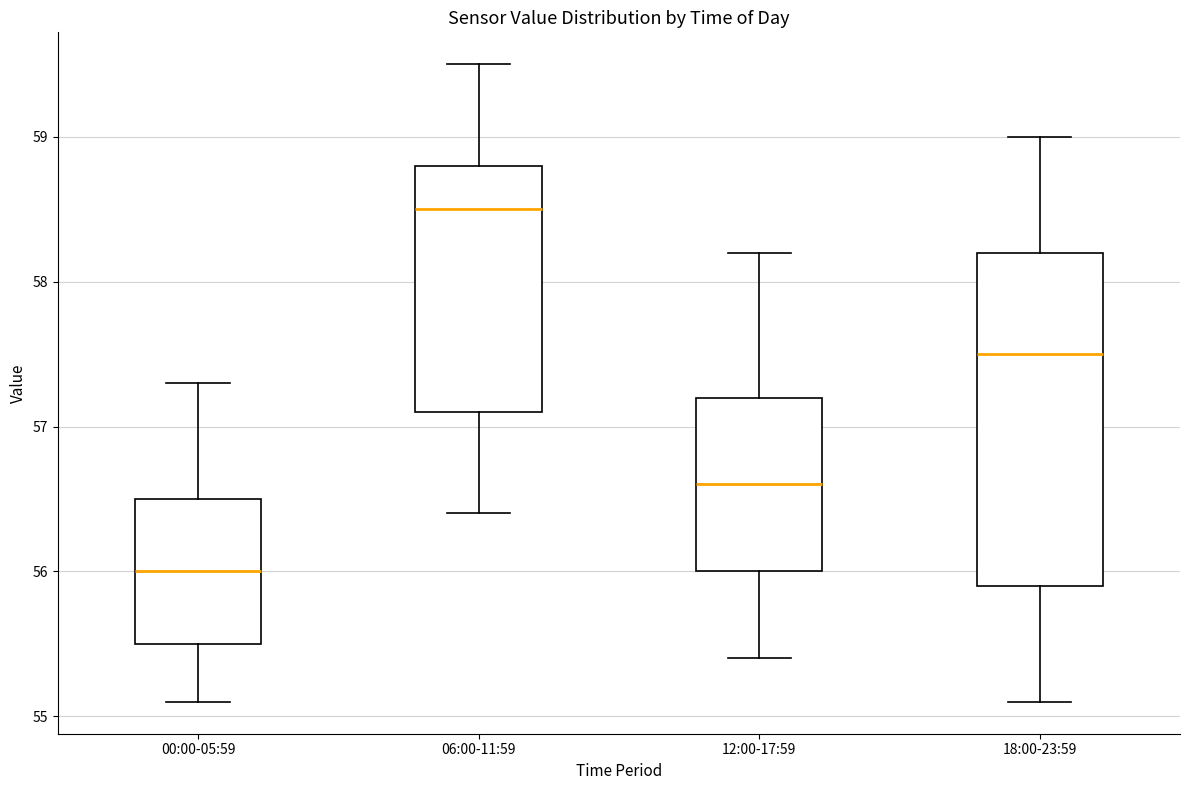

Reading left to right, read every box against the y-axis: the position of its median line, the range the box covers, and the ends of its whiskers. The values are not printed on the chart, so give them approximately, as read against the axis.

00:00-05:59: median 56.0, box 55.5 to 56.5, whiskers 55.1 to 57.3
06:00-11:59: median 58.5, box 57.1 to 58.8, whiskers 56.4 to 59.5
12:00-17:59: median 56.6, box 56.0 to 57.2, whiskers 55.4 to 58.2
18:00-23:59: median 57.5, box 55.9 to 58.2, whiskers 55.1 to 59.0